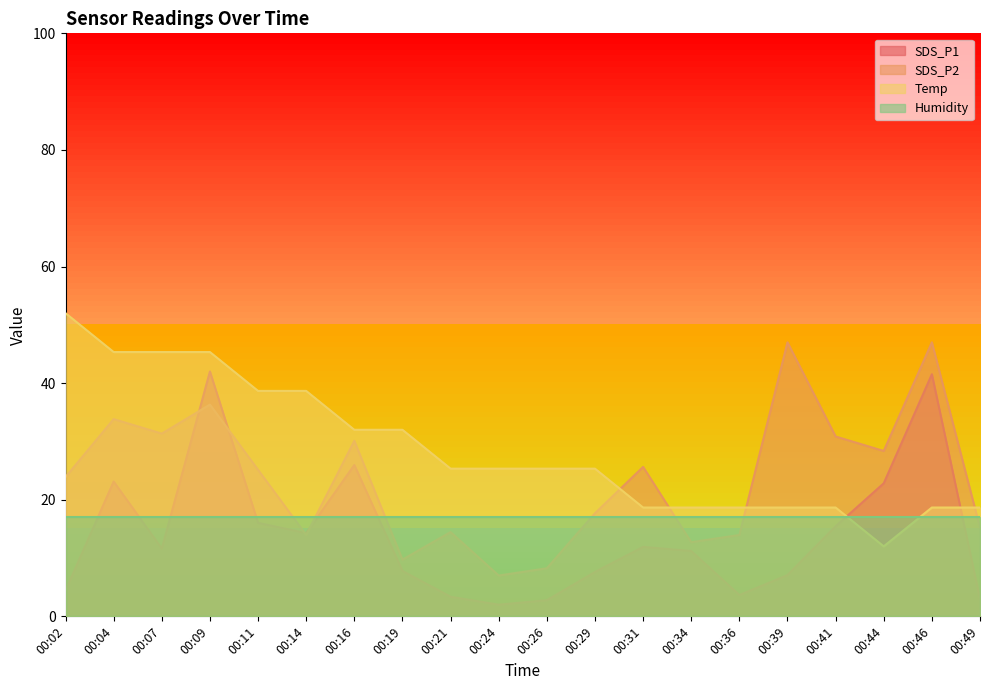

Is it true that SDS_P2 equals 25.6 at 00:31?

True